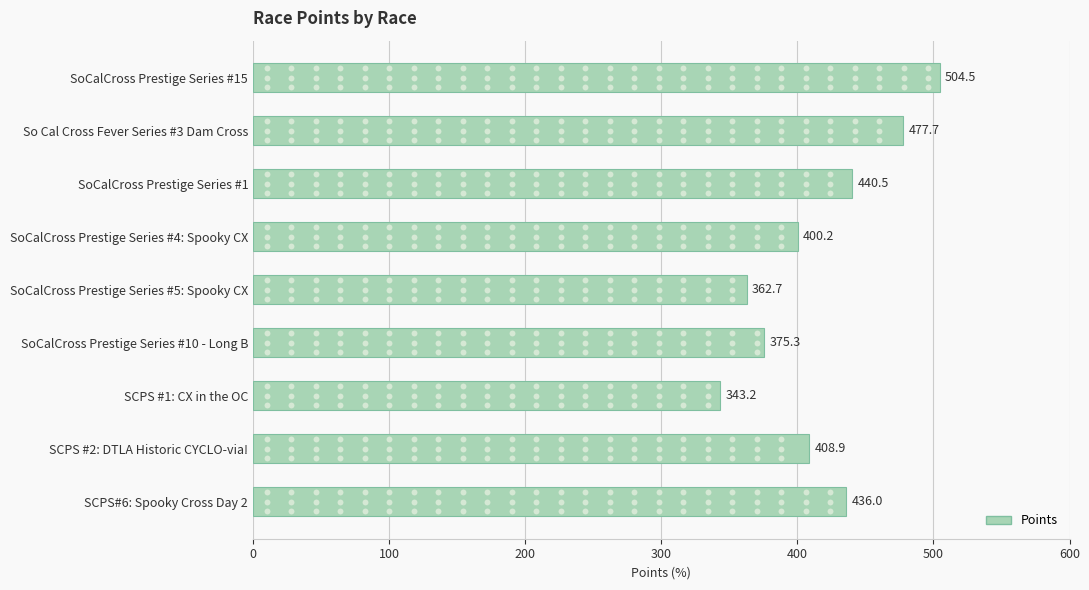

What is the change in value from SoCalCross Prestige Series #15 to SoCalCross Prestige Series #5: Spooky CX?

-141.8